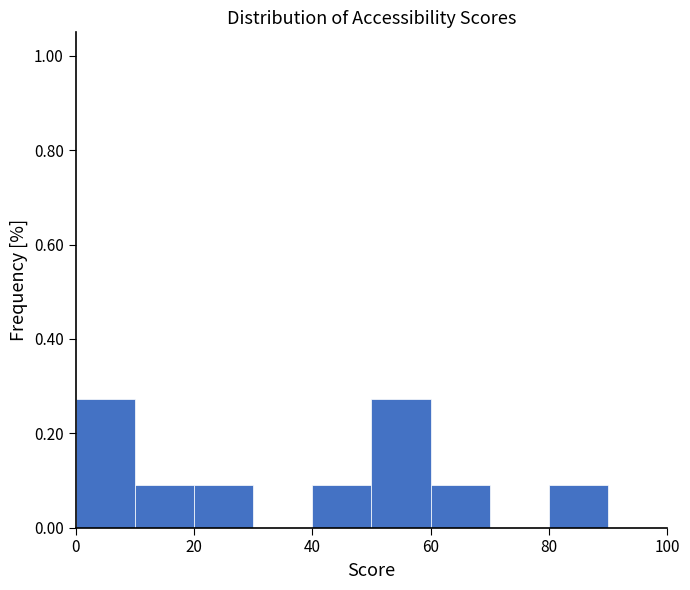

Reading left to right, transcribe this chart: for each bar, give the range it covers on the x-axis and its height. The values are not printed on the chart, so give them approximately, as read against the axis.

0 to 10: 0.28
10 to 20: 0.10
20 to 30: 0.10
30 to 40: 0
40 to 50: 0.10
50 to 60: 0.28
60 to 70: 0.10
70 to 80: 0
80 to 90: 0.10
90 to 100: 0